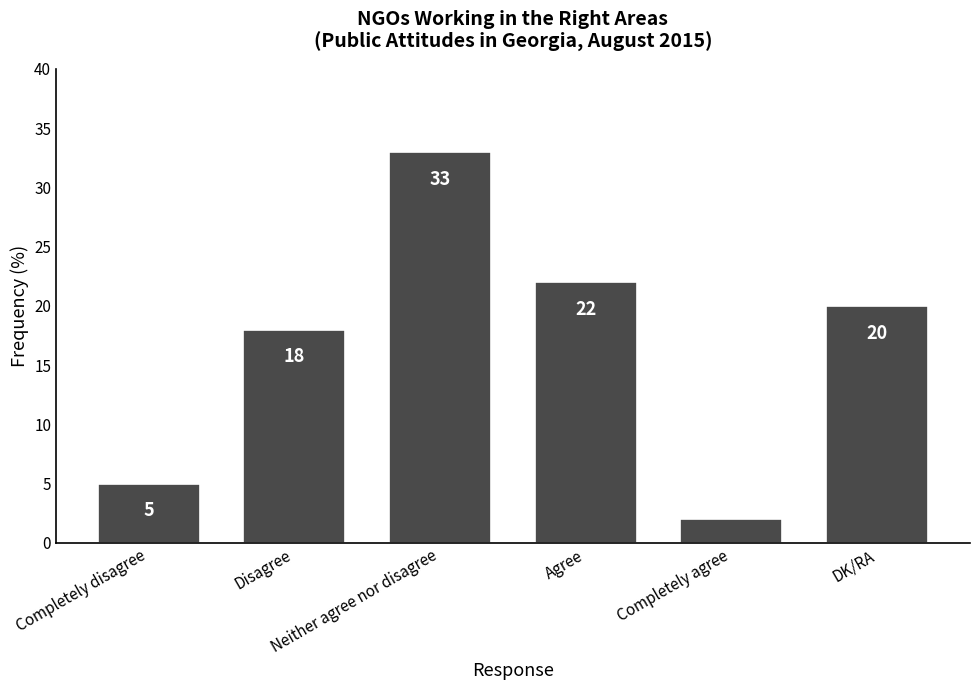

What is the ratio of the value at Disagree to the value at Neither agree nor disagree?

0.5